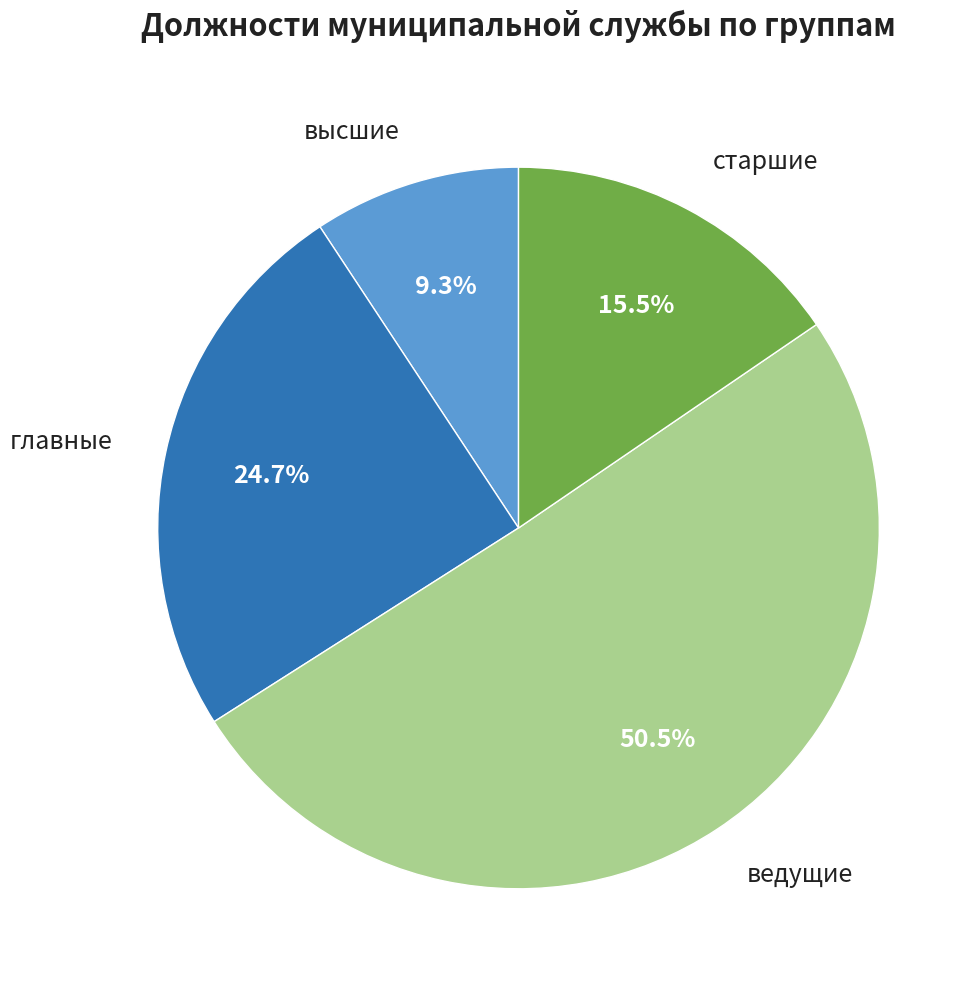

How many slices are in this pie chart?

4